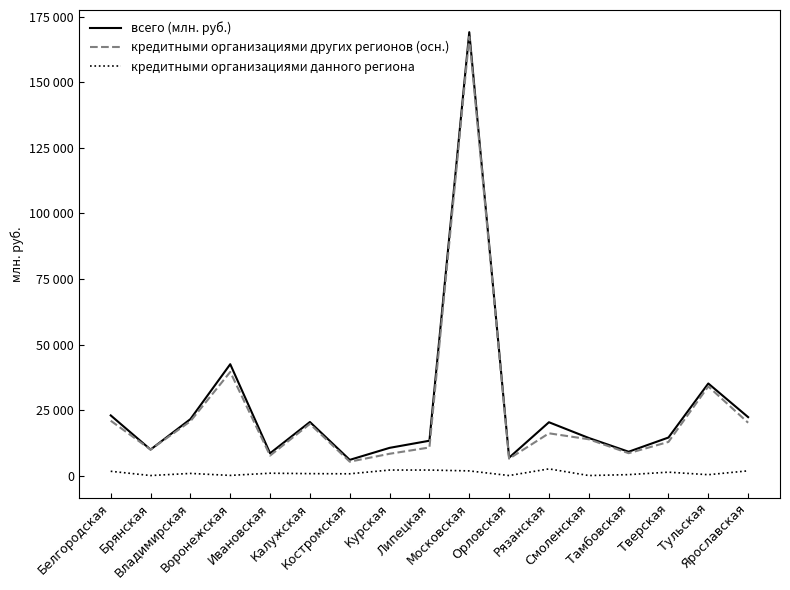

At which category does всего (млн. руб.) reach its first local peak?

Воронежская